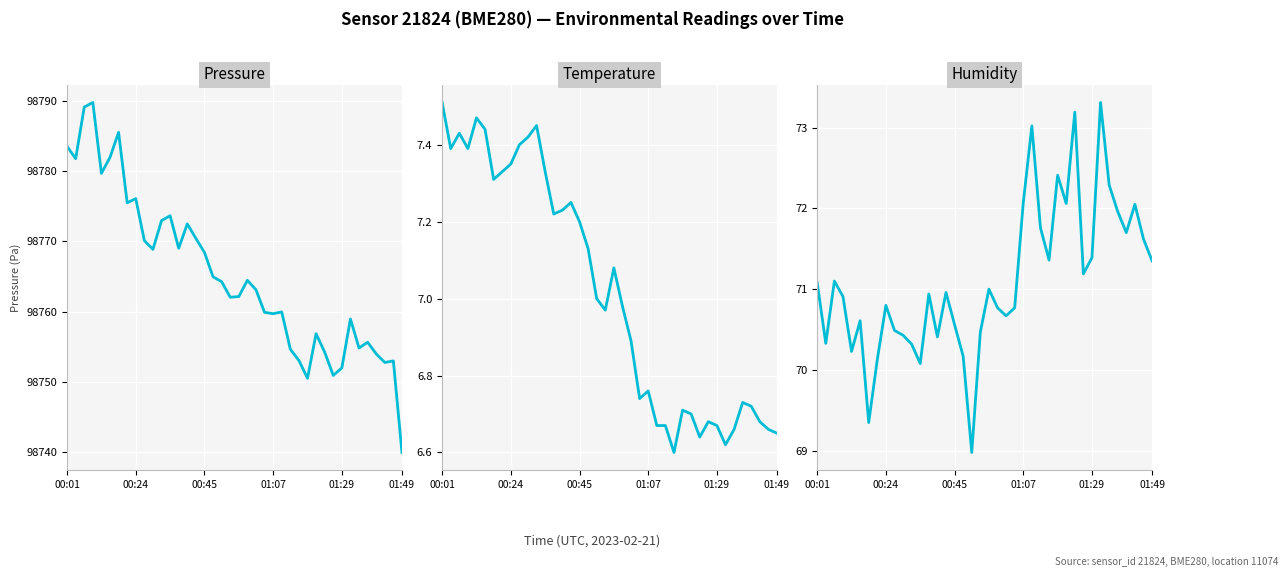

Rank the series at 25 from highest to lowest value.

pressure, humidity, temperature